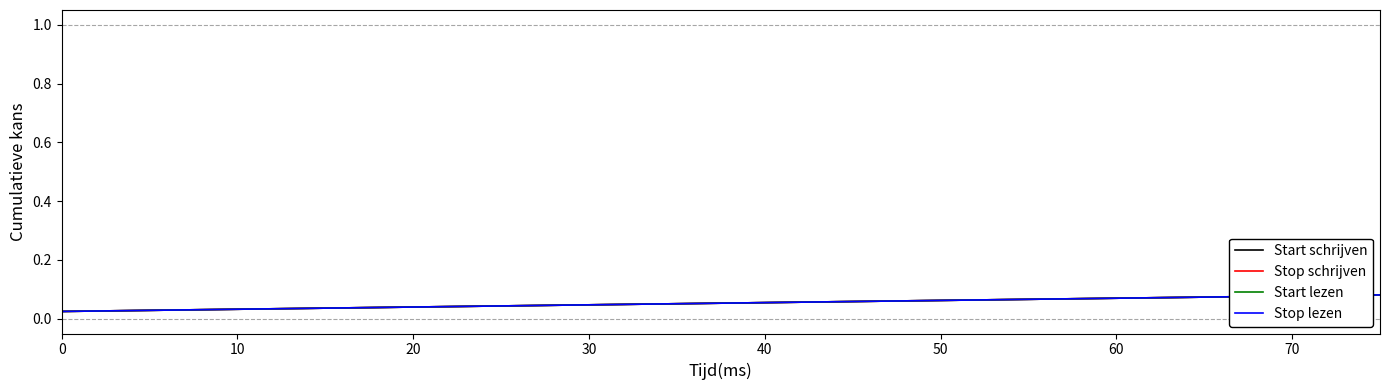

What is the label of the 5th point from the left?

40